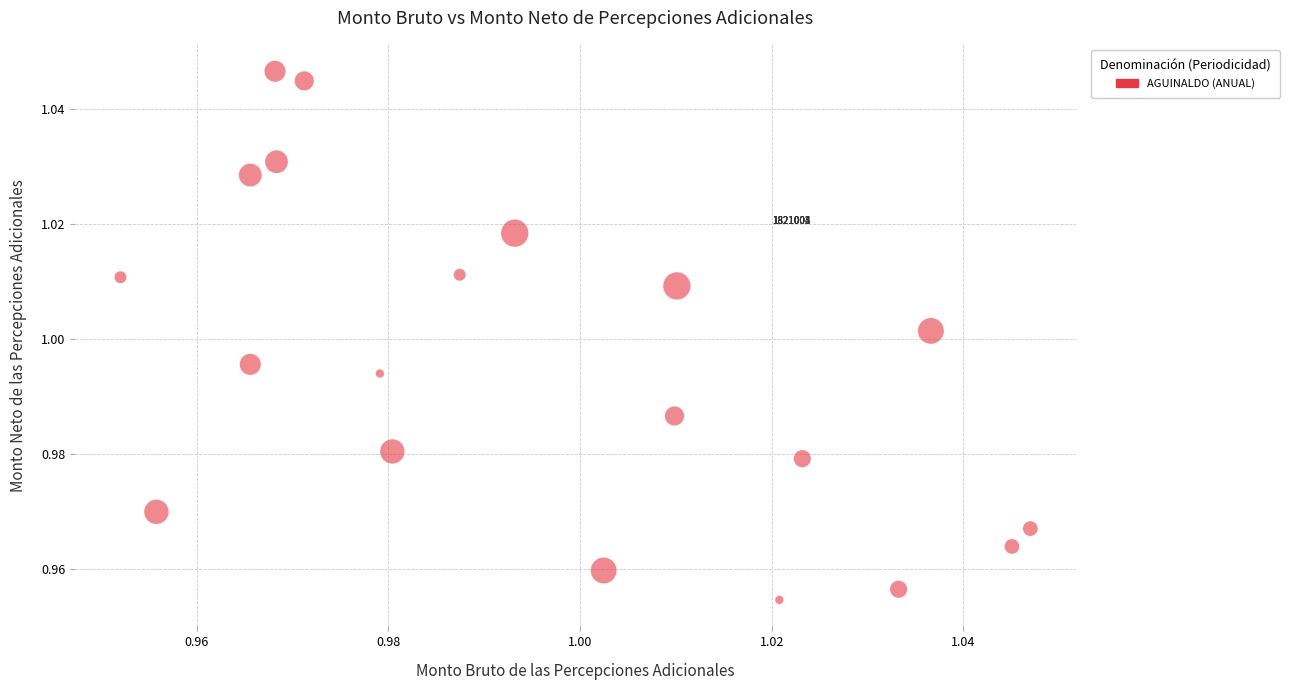

How many points are shown in the scatter plot?

20